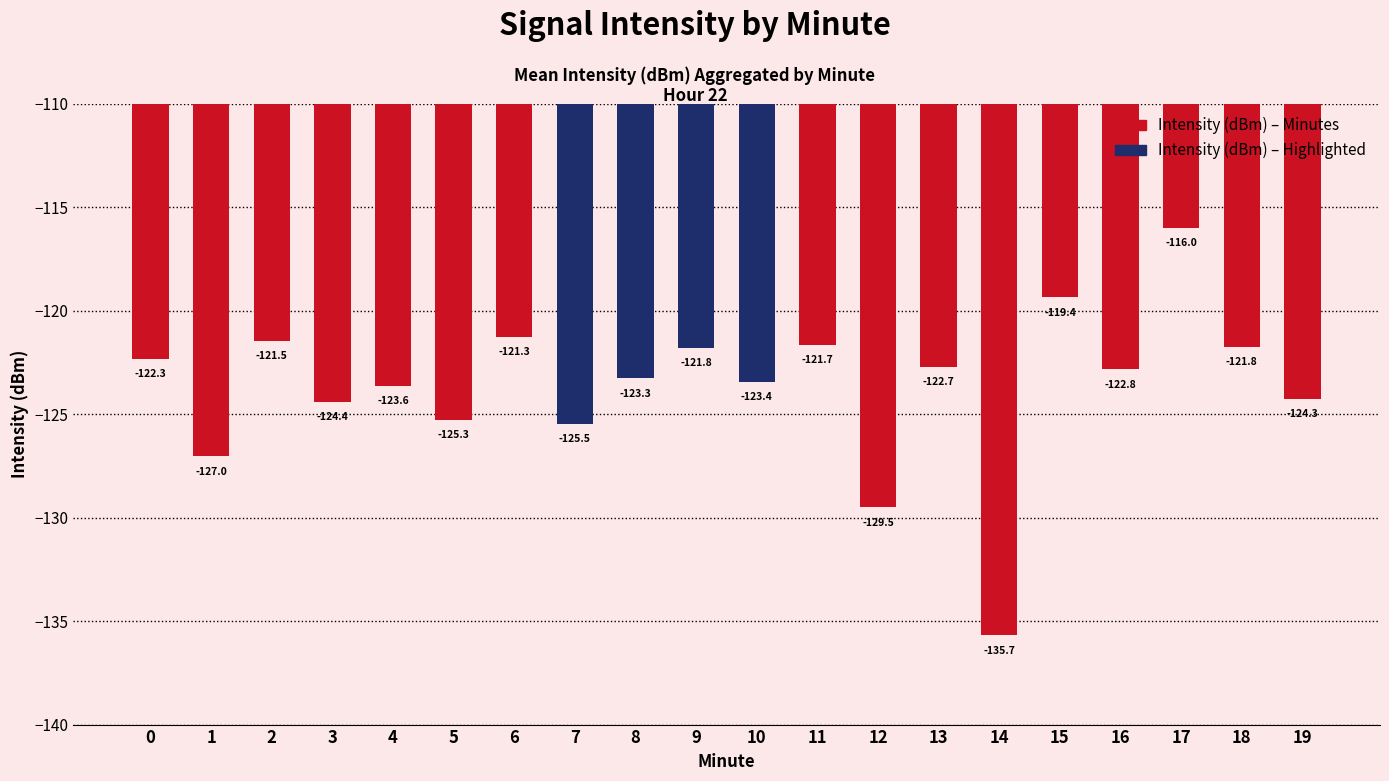

How many bars are there in total?

20